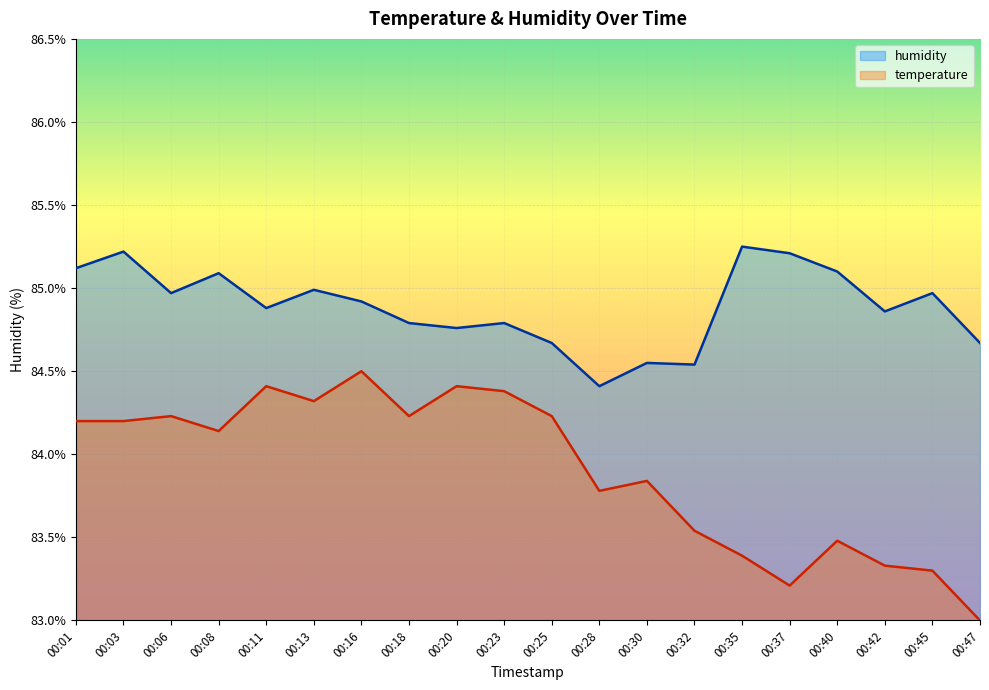

Reading left to right, extract all data points from this chart.

temperature: 00:01=84.2	00:03=84.2	00:06=84.2	00:08=84.1	00:11=84.4	00:13=84.3	00:16=84.5	00:18=84.2	00:20=84.4	00:23=84.4	00:25=84.2	00:28=83.8	00:30=83.8	00:32=83.5	00:35=83.4	00:37=83.2	00:40=83.5	00:42=83.3	00:45=83.3	00:47=83.0
humidity: 00:01=85.1	00:03=85.2	00:06=85.0	00:08=85.1	00:11=84.9	00:13=85.0	00:16=84.9	00:18=84.8	00:20=84.8	00:23=84.8	00:25=84.7	00:28=84.4	00:30=84.5	00:32=84.5	00:35=85.2	00:37=85.2	00:40=85.1	00:42=84.9	00:45=85.0	00:47=84.7